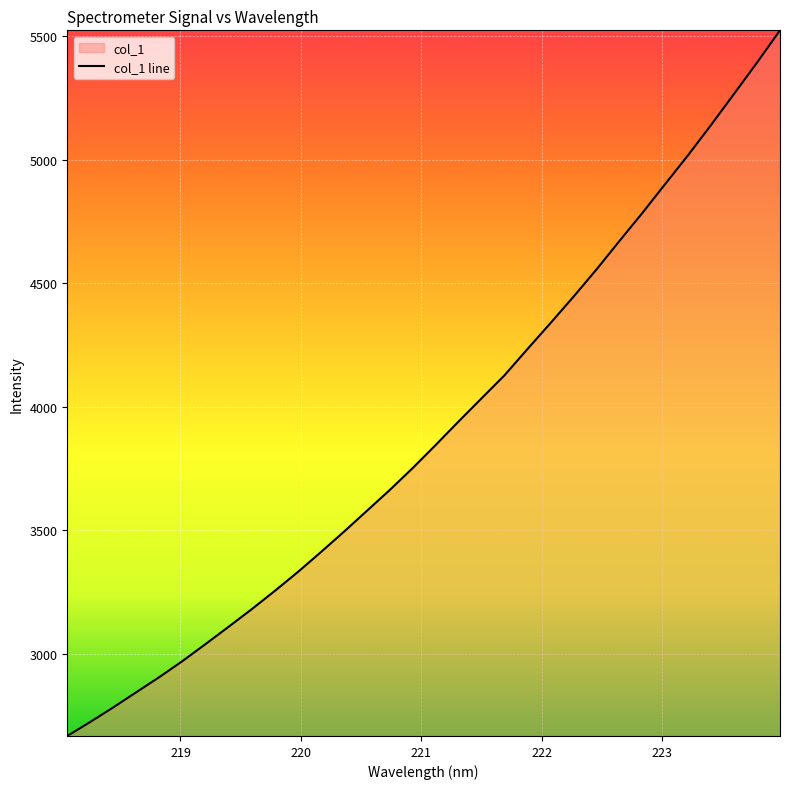

What is the greatest value displayed?

5523.0